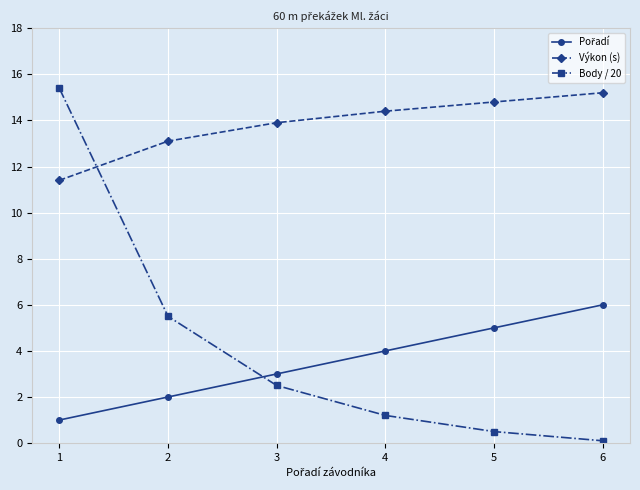

Between 1 and 5, which series saw the biggest shift?

Body / 20